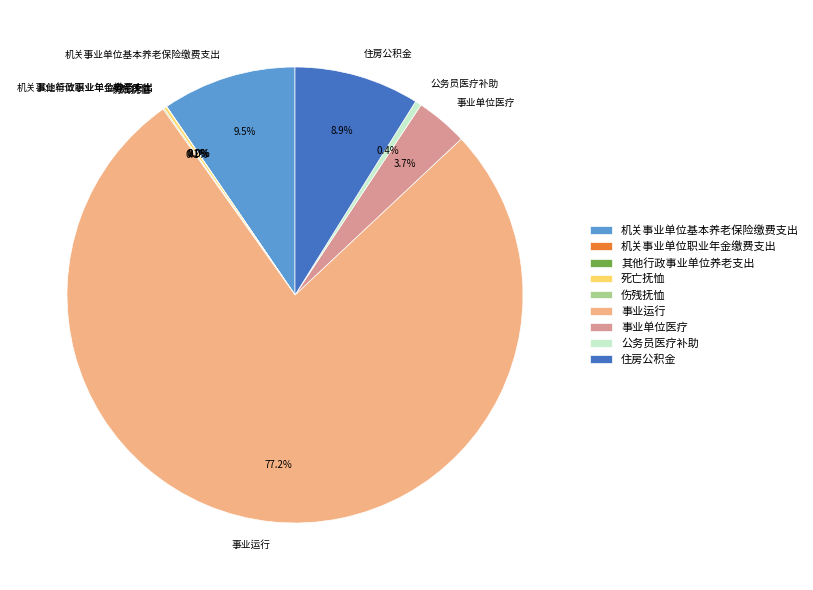

Combined, what portion of the pie is 事业单位医疗 and 公务员医疗补助?

4.1%